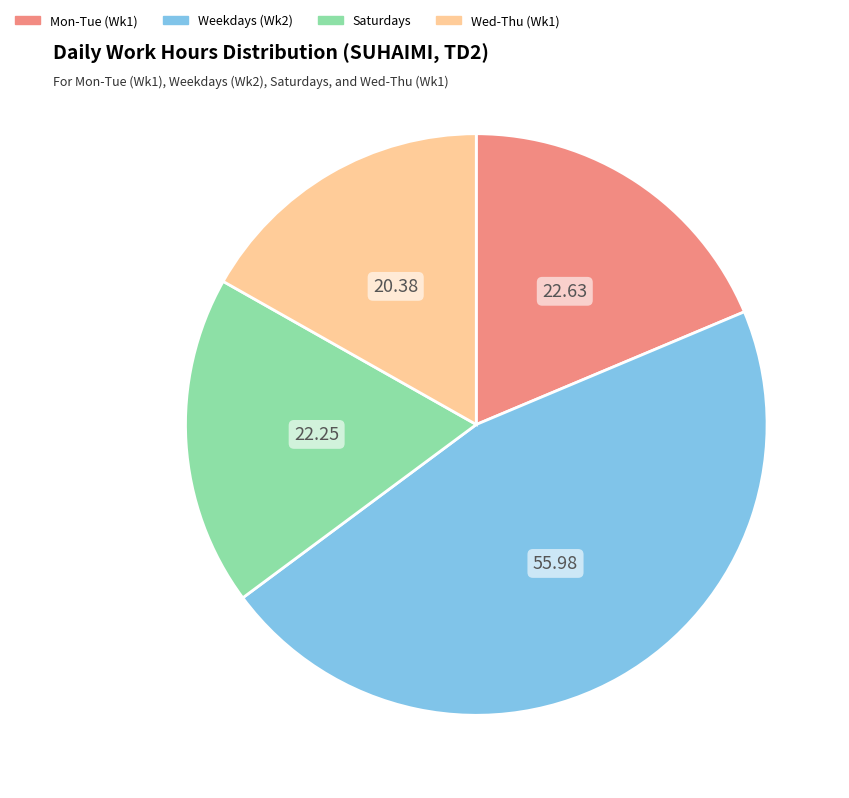

Is there any slice that represents more than half of the pie?

No